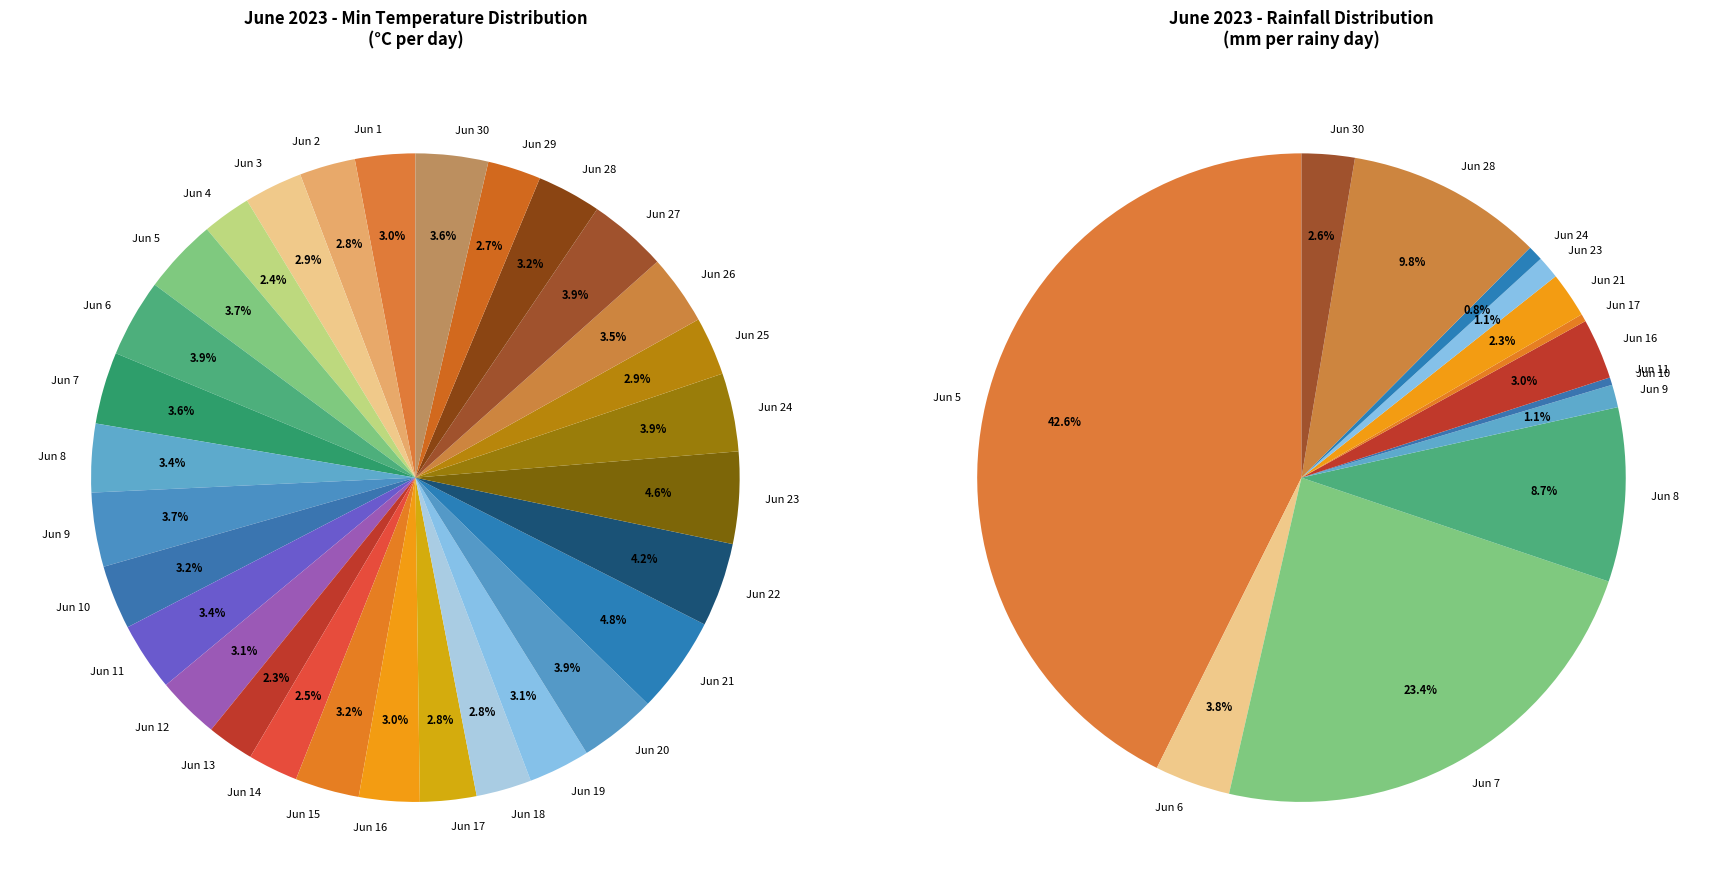

What is the change in value from Jun 19 to Jun 26?

+1.6